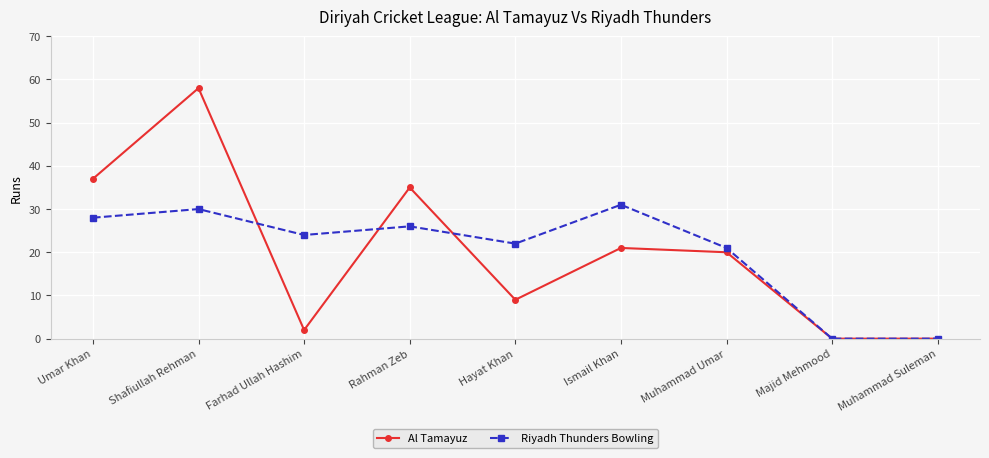

What is the value of the Al Tamayuz point at the 4th from the left?

35